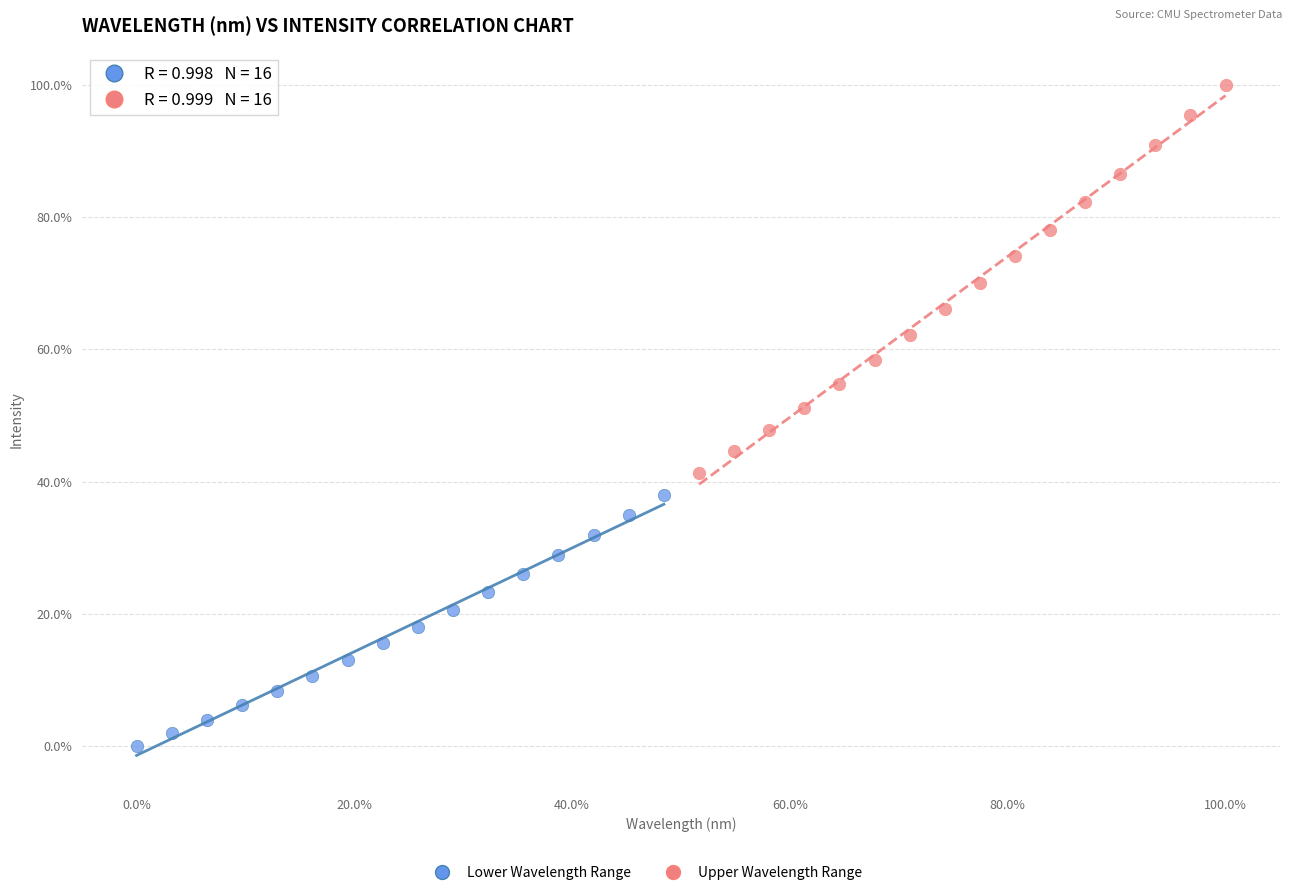

Which series has the widest spread of Y values?

Upper Wavelength Range